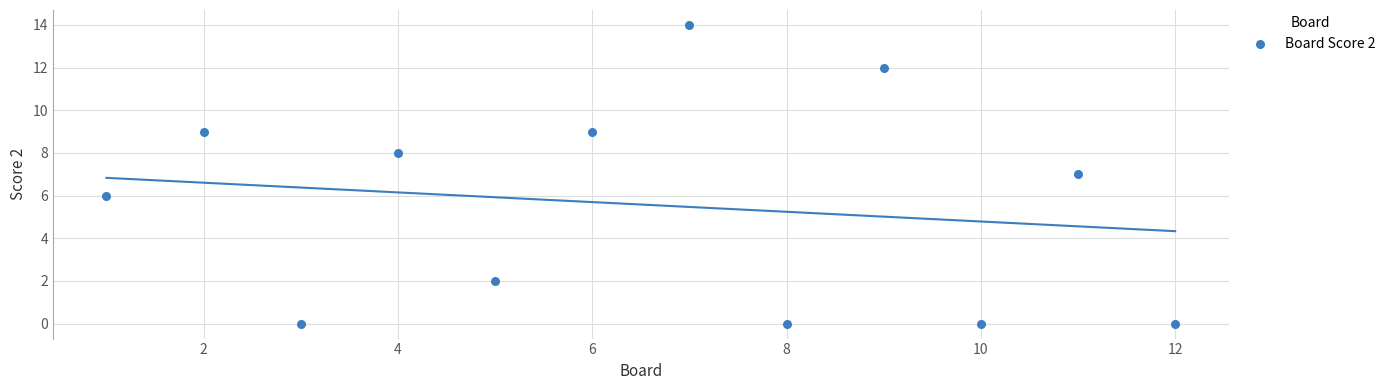

What is the average Y value?

6